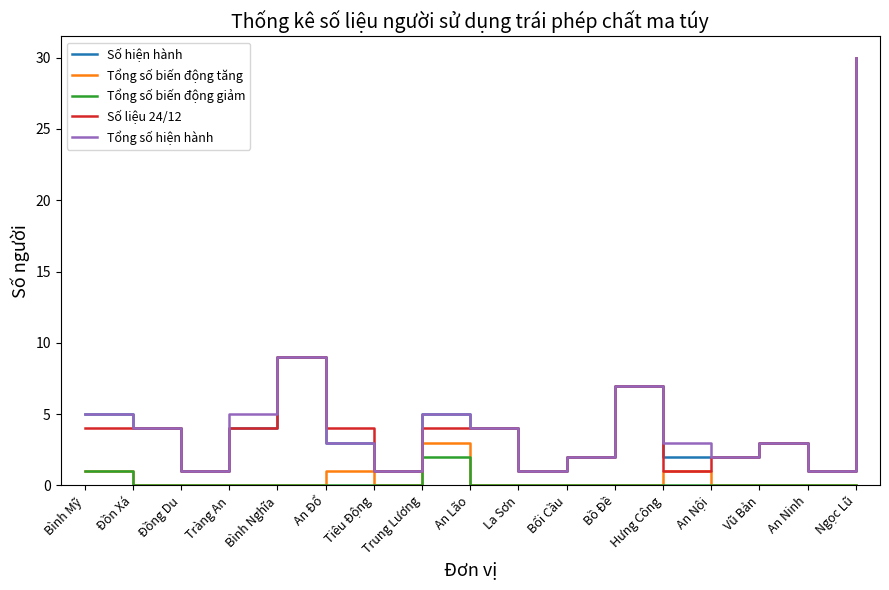

True or false: Số hiện hành and Tổng số biến động tăng cross at least once.

False